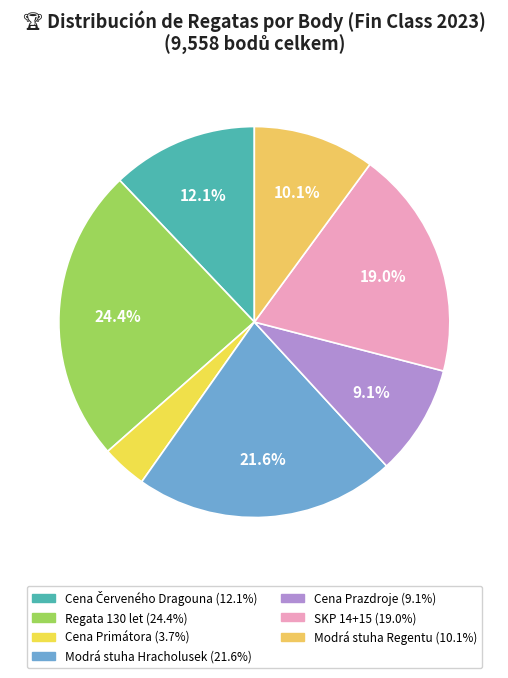

To the nearest percent, what percentage of the pie is Modrá stuha Hracholusek?

22%